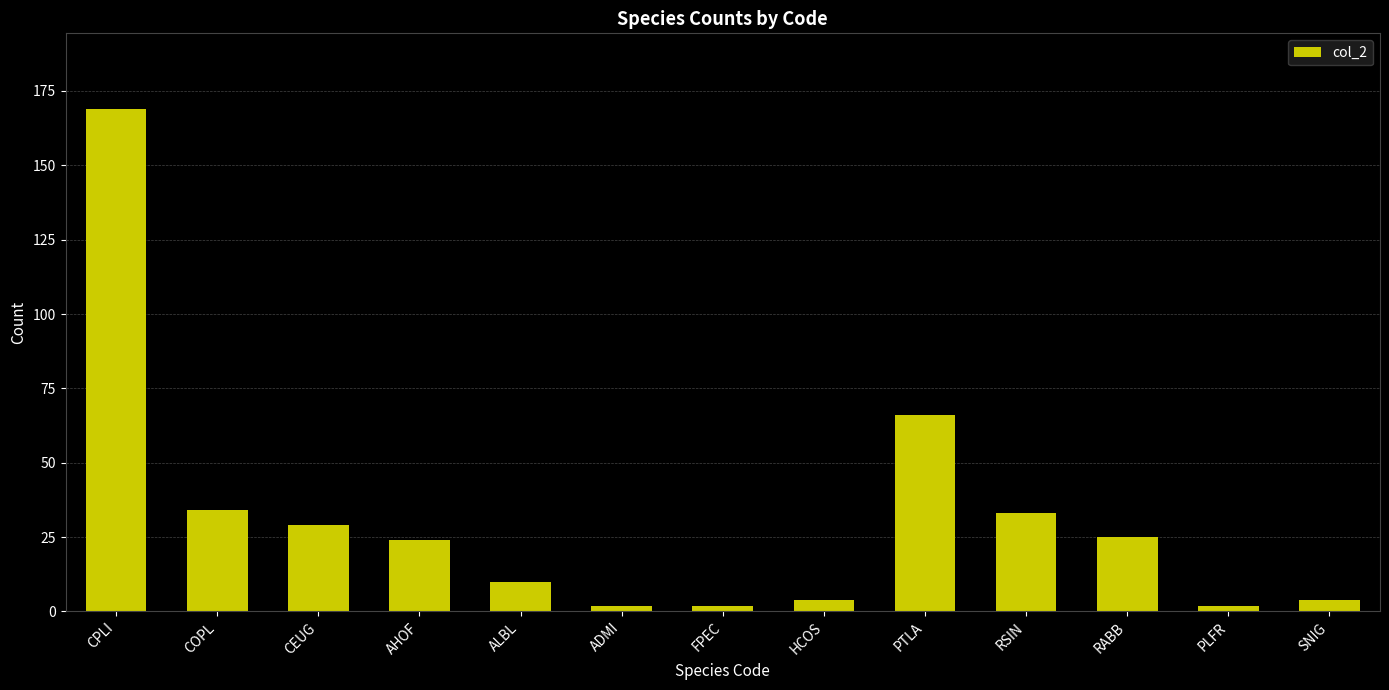

How many distinct data groups are displayed?

1